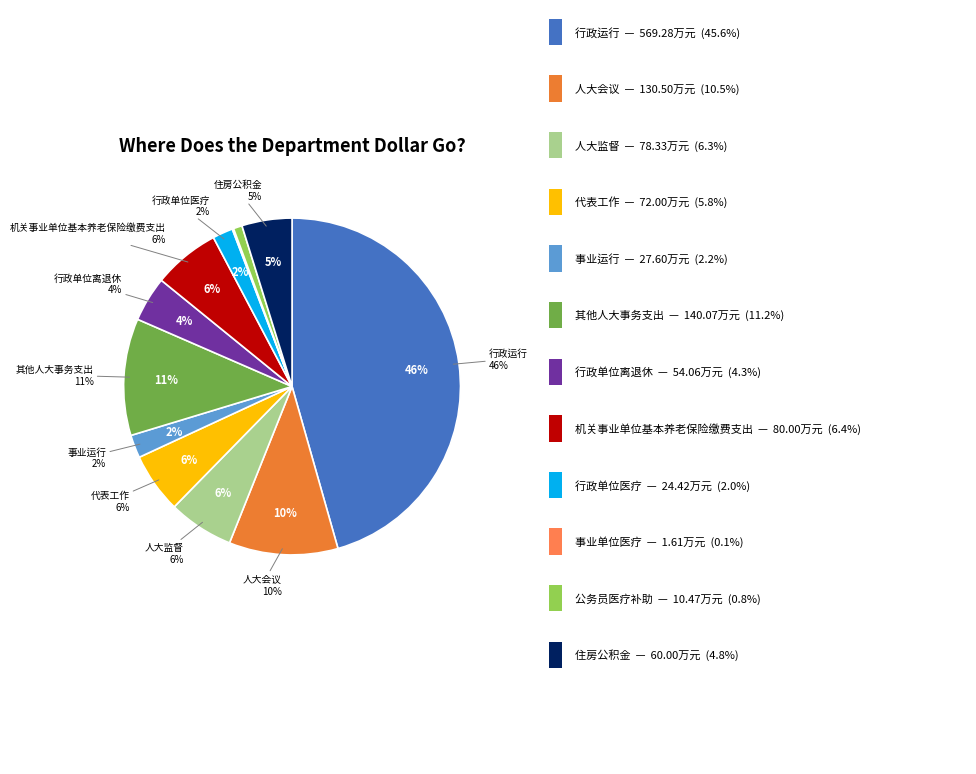

Which has a higher value, 代表工作 or 事业运行?

代表工作